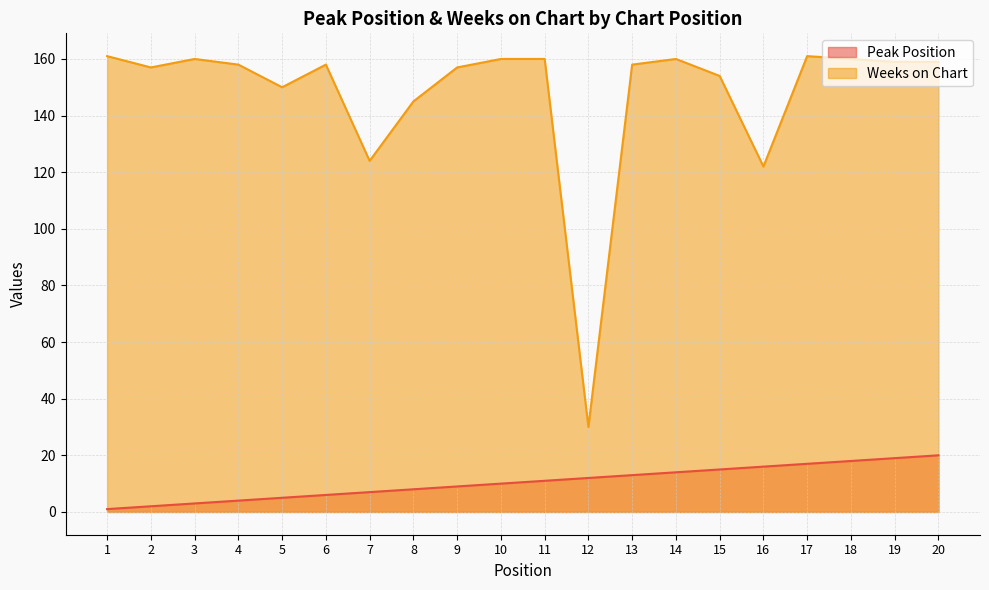

What is the maximum value shown in the chart?

161